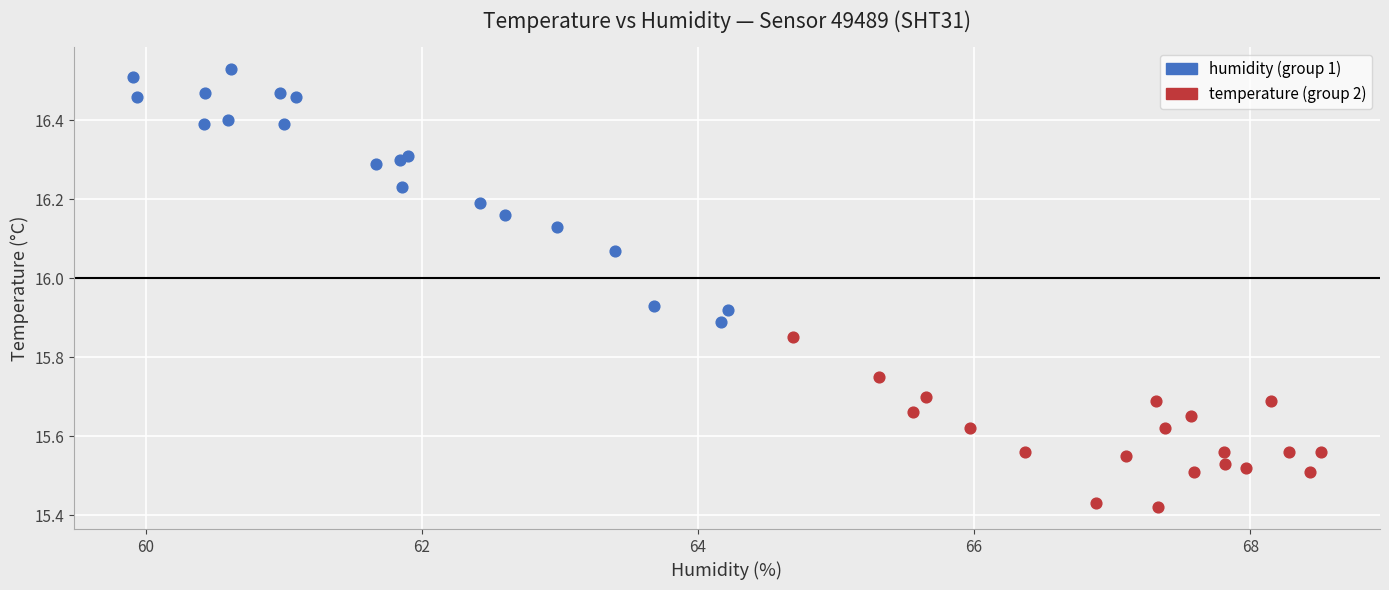

Which series contains the highest Y value?

humidity (group 1)